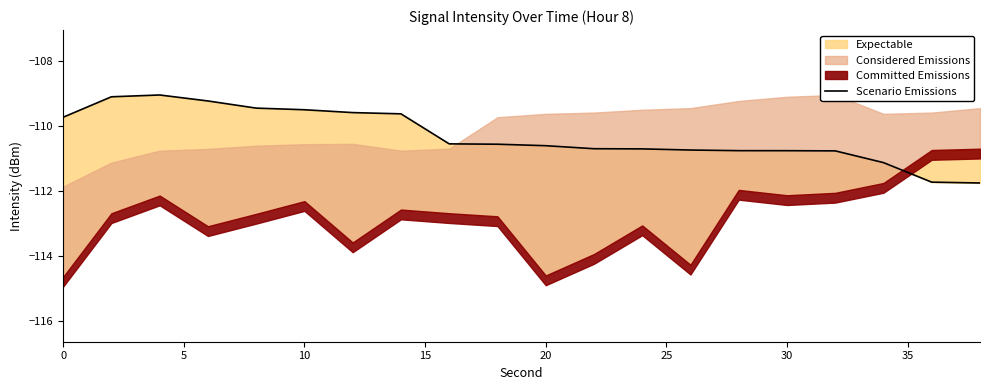

How many lines are shown in the chart?

1